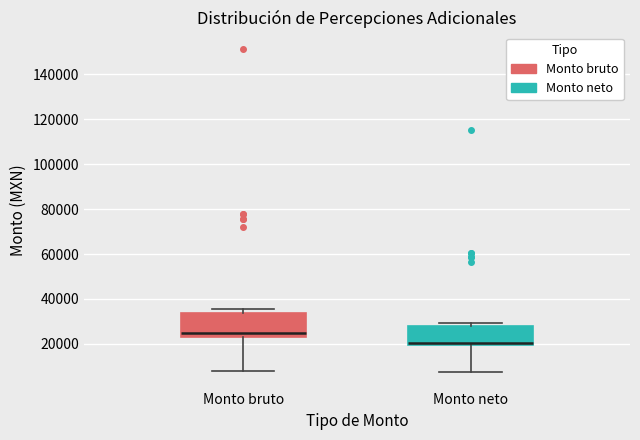

Which box's median line is the lowest?

Monto neto